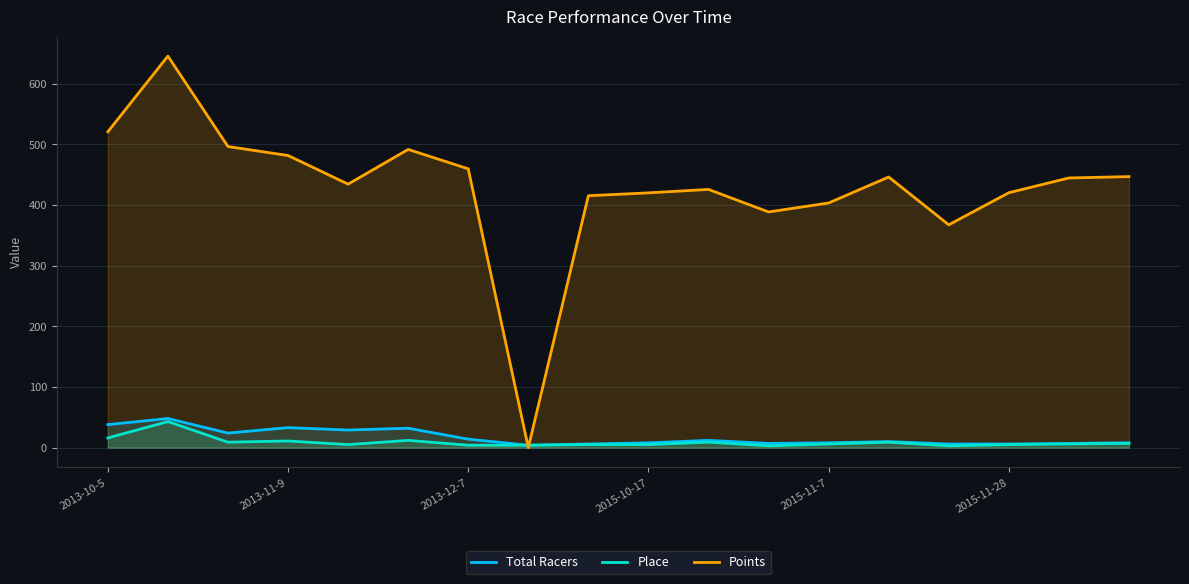

Which series has the largest total across all categories?

Points